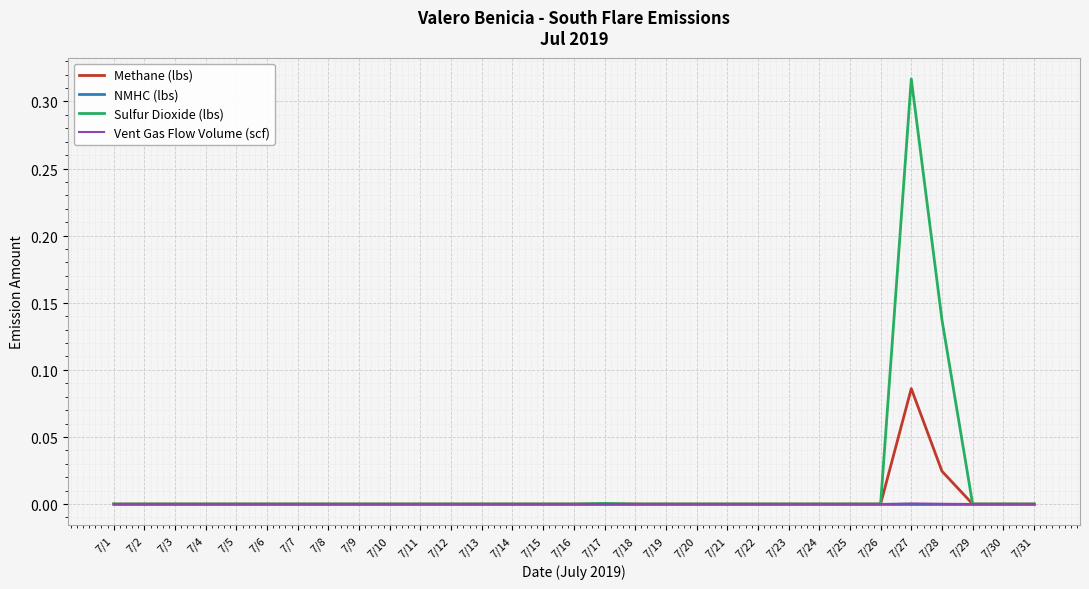

List the labels in order of NMHC (lbs) value, smallest first.

7/1, 7/2, 7/3, 7/4, 7/5, 7/6, 7/7, 7/8, 7/9, 7/10, 7/11, 7/12, 7/13, 7/14, 7/15, 7/16, 7/17, 7/18, 7/19, 7/20, 7/21, 7/22, 7/23, 7/24, 7/25, 7/26, 7/27, 7/28, 7/29, 7/30, 7/31